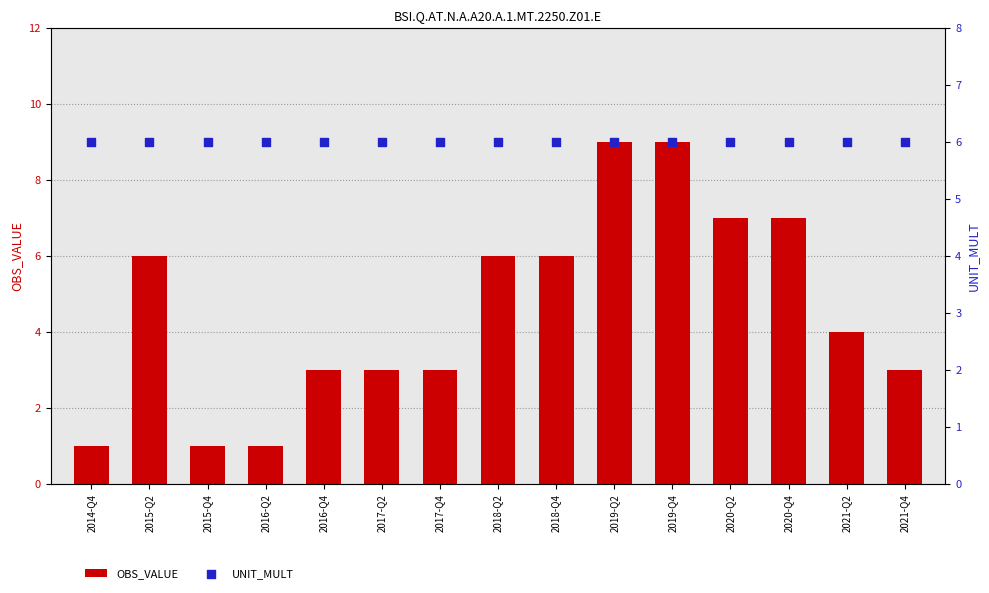

Is the value of OBS_VALUE at 2015-Q4 greater than the value of UNIT_MULT at 2018-Q2?

No